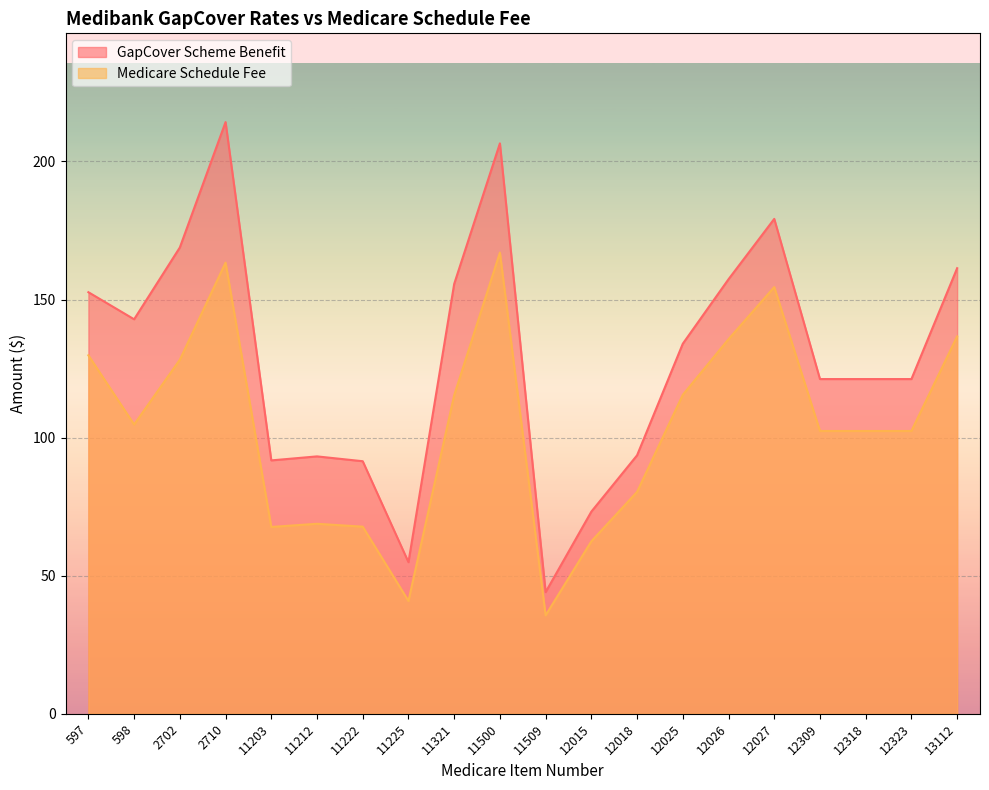

Reading left to right, list all the values displayed in this chart.

GapCover Scheme Benefit: 152.7	142.8	168.8	214.2	91.8	93.2	91.5	54.9	155.7	206.6	44.0	73.2	93.6	134.0	157.3	179.2	121.2	121.2	121.2	161.3
Medicare Schedule Fee: 129.8	104.8	128.2	163.3	67.7	68.8	67.8	40.9	115.3	167.0	35.6	62.5	80.3	115.5	135.7	154.5	102.4	102.4	102.4	136.7